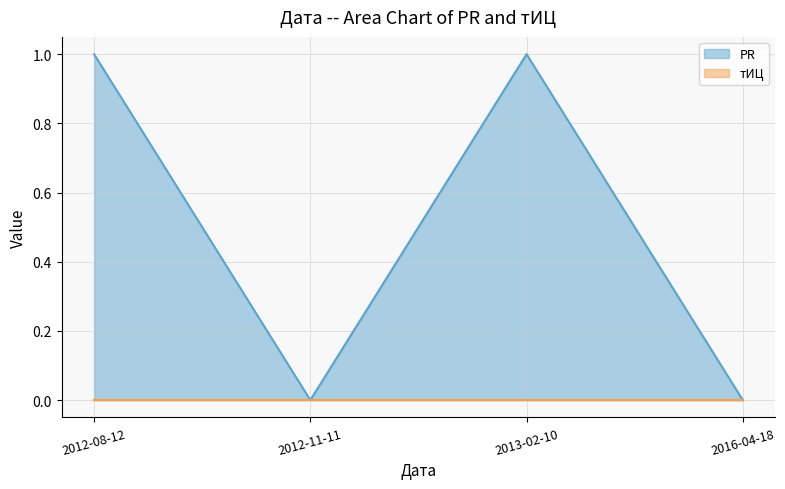

What is the difference between the maximum and minimum values?

1